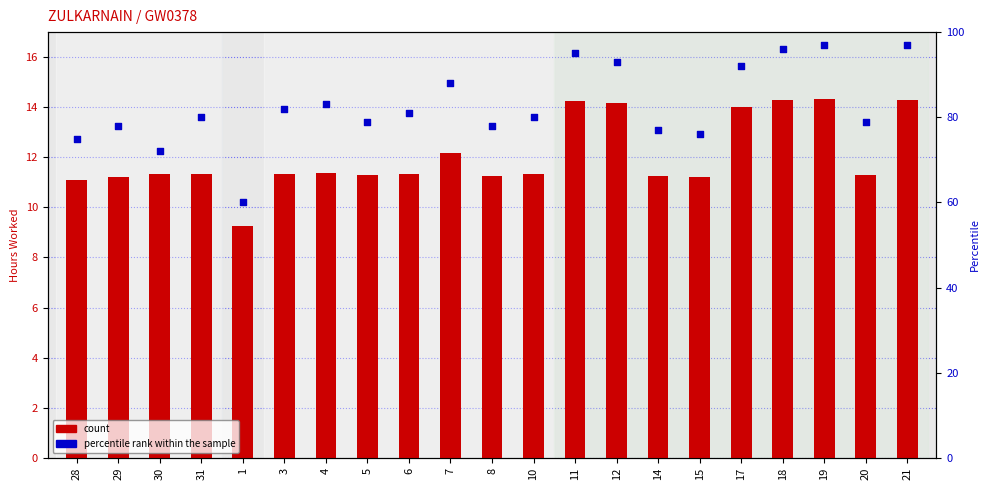

At how many categories does at least one series exceed 65?

20